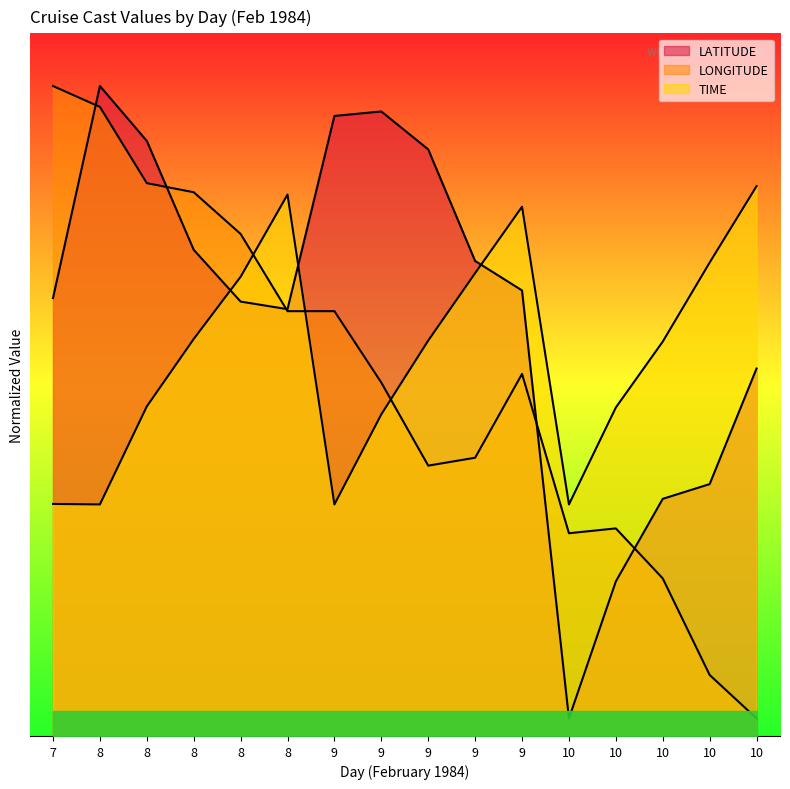

List the labels in order of LONGITUDE value, largest first.

7, 8, 8, 8, 8, 8, 9, 9, 9, 9, 9, 10, 10, 10, 10, 10